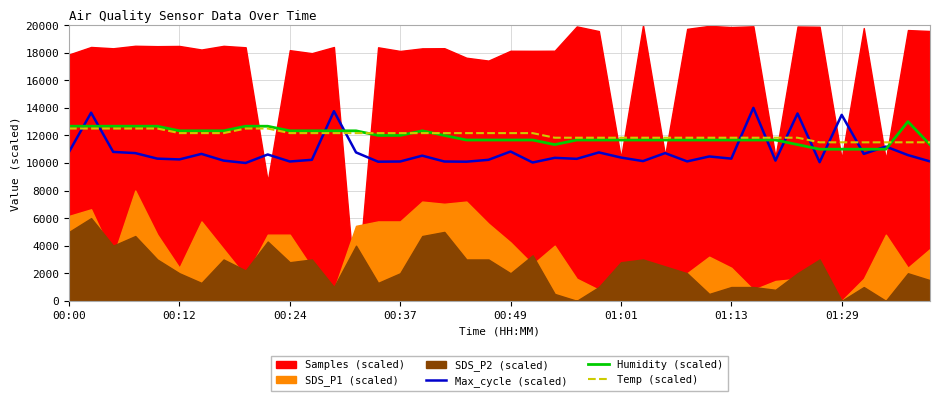

True or false: Max_cycle (scaled) has a value of 10000.0 at 8.

True